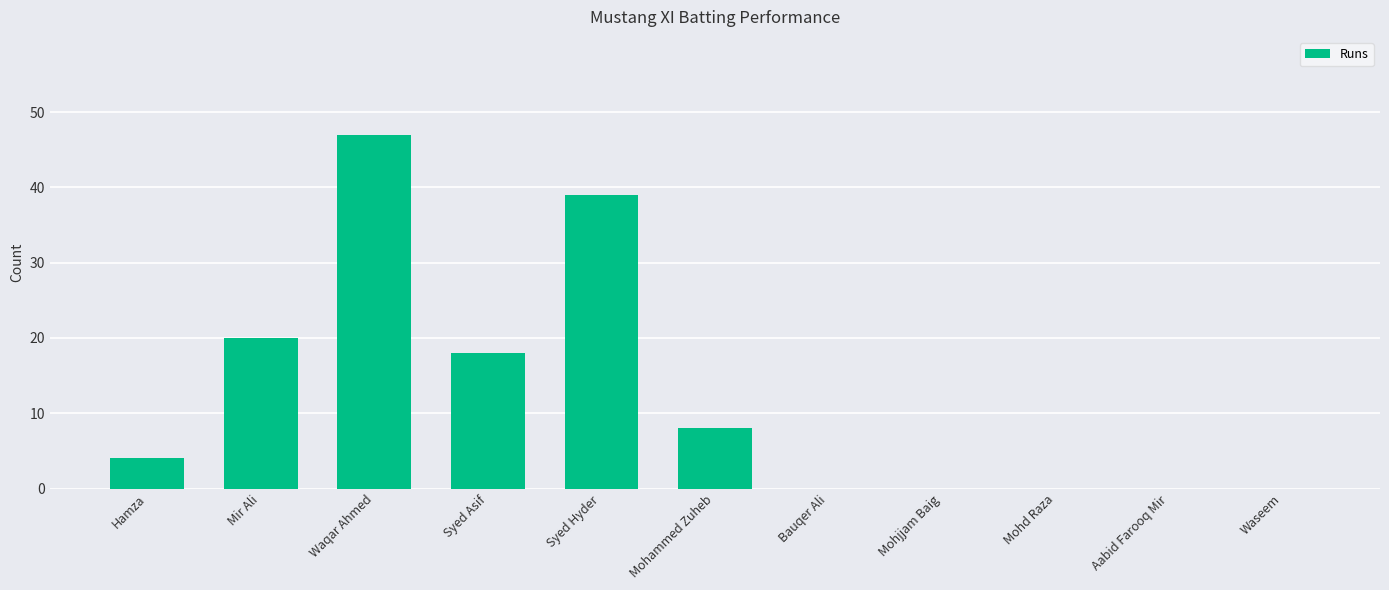

Reading left to right, transcribe all the data shown in this chart.

Hamza=4	Mir Ali=20	Waqar Ahmed=47	Syed Asif=18	Syed Hyder=39	Mohammed Zuheb=8	Bauqer Ali=0	Mohjjam Baig=0	Mohd Raza=0	Aabid Farooq Mir=0	Waseem=0